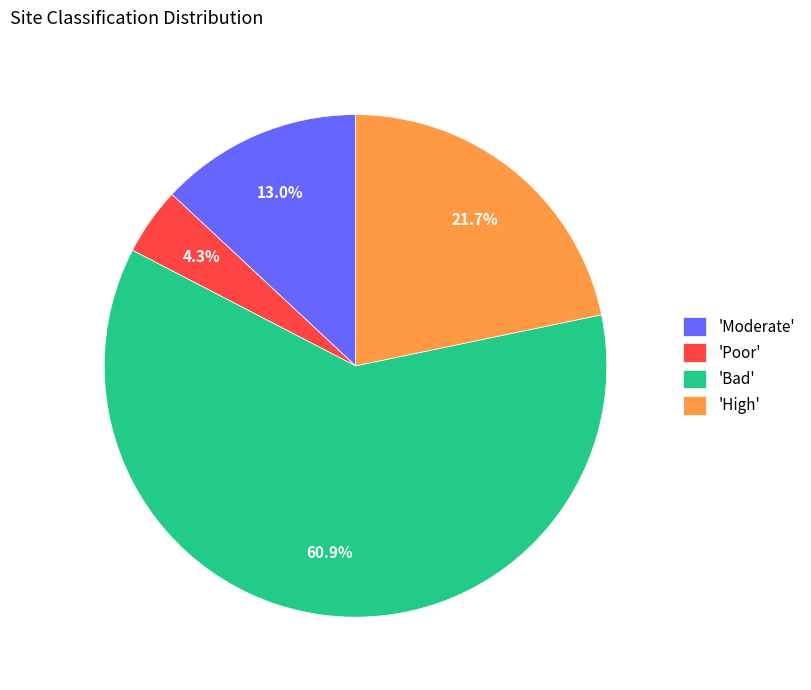

Which has a higher value, 'Bad' or 'High'?

'Bad'